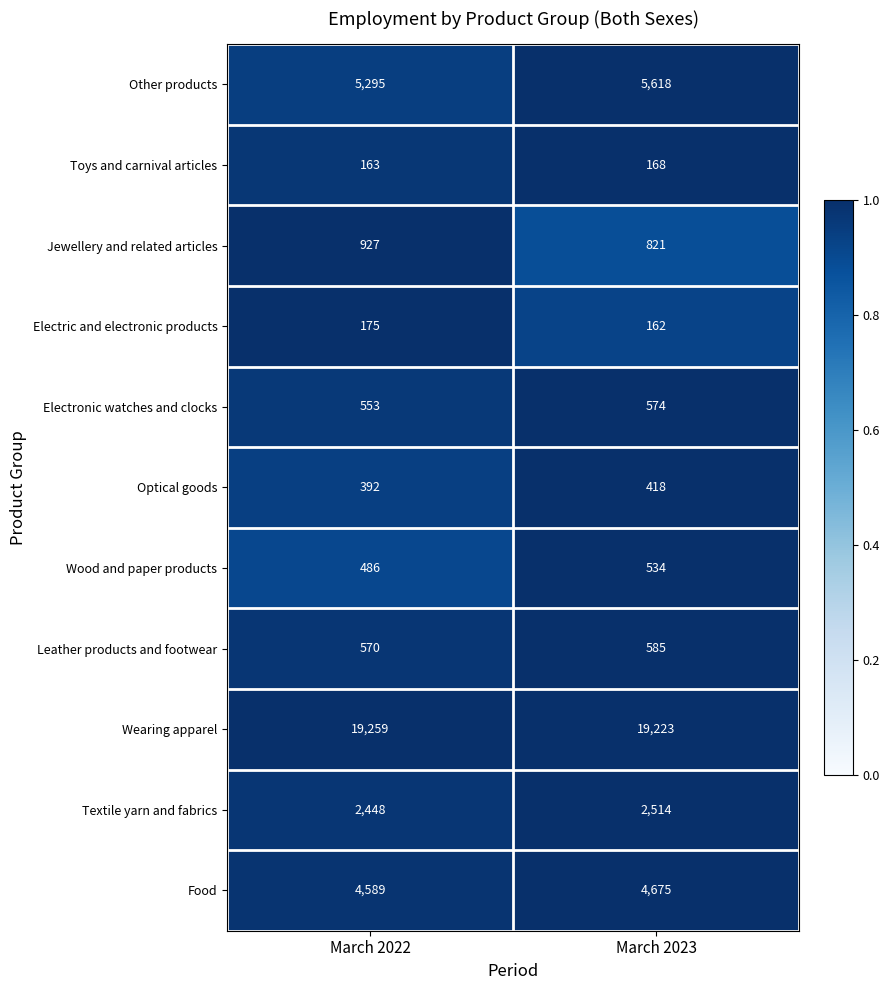

What is the spread (max minus min) of values at March 2023?

19061